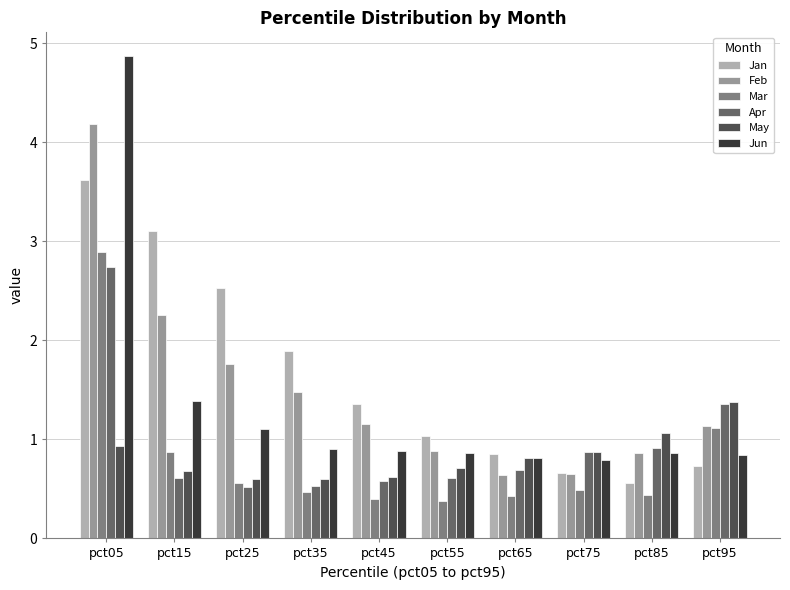

What is the sum of all May values?

8.3